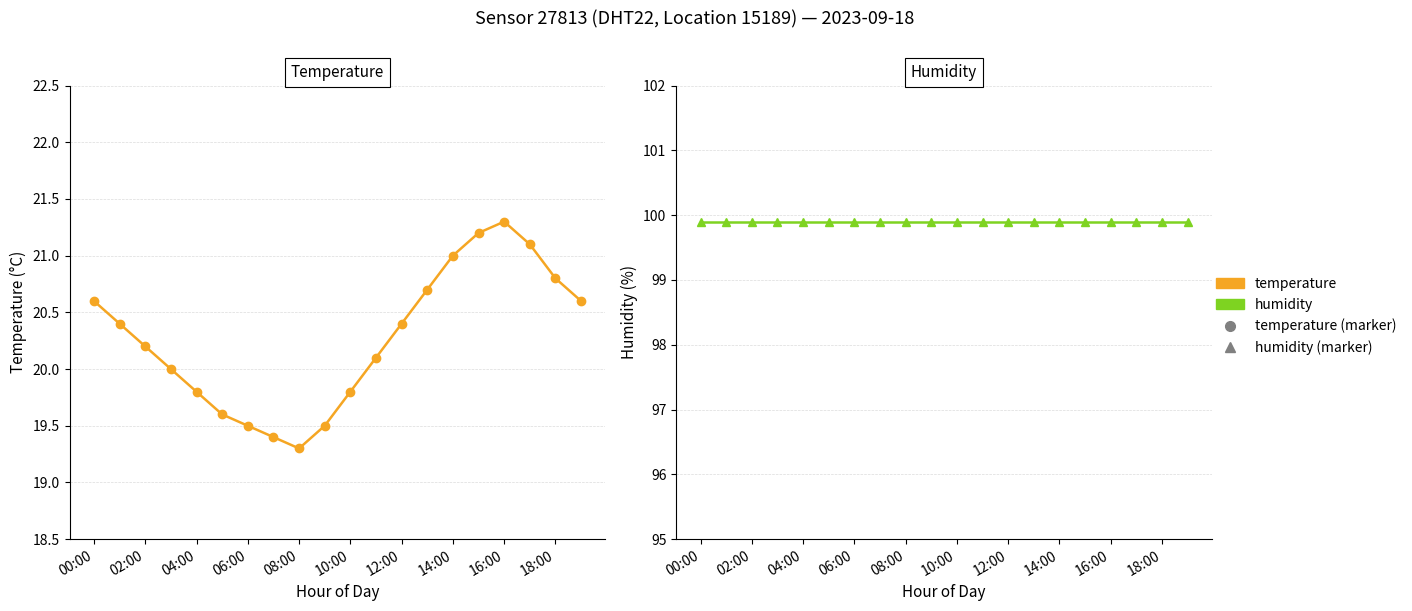

Which series has the widest spread of values?

temperature